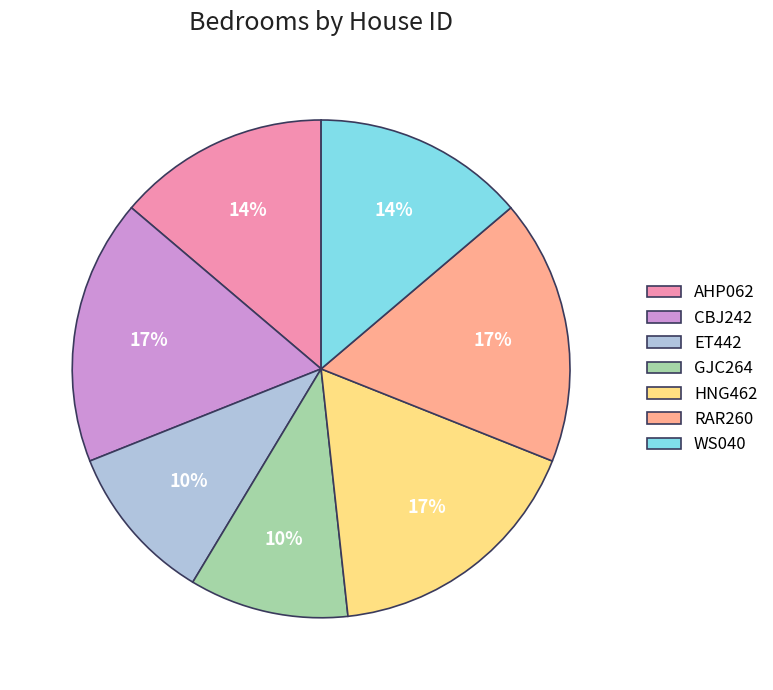

To the nearest percent, what percentage of the pie is AHP062?

14%